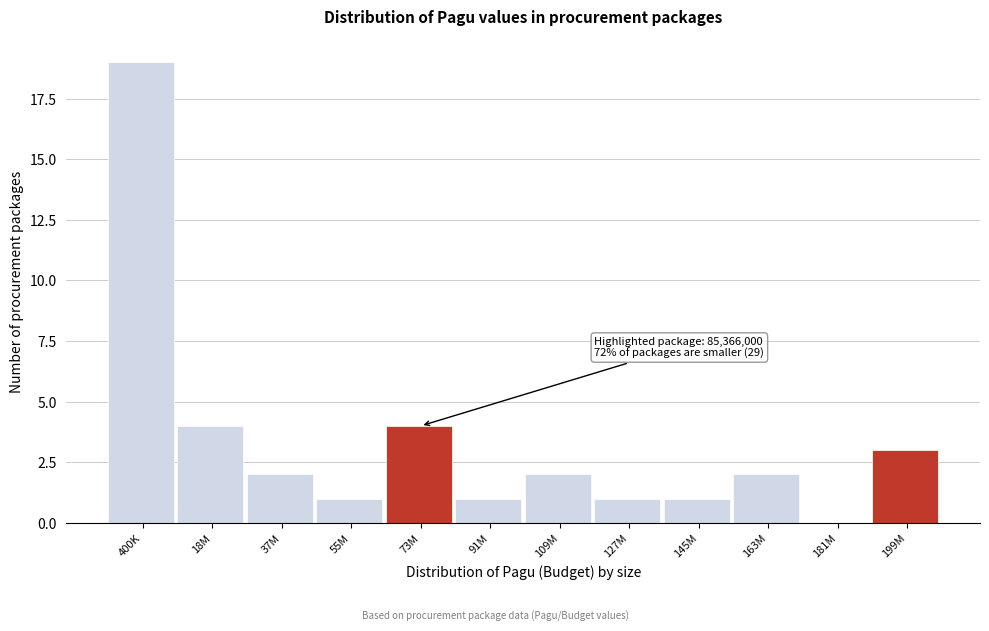

Reading left to right, what are all the values shown in this chart?

400K=19	18M=4	37M=2	55M=1	73M=4	91M=1	109M=2	127M=1	145M=1	163M=2	181M=0	199M=3